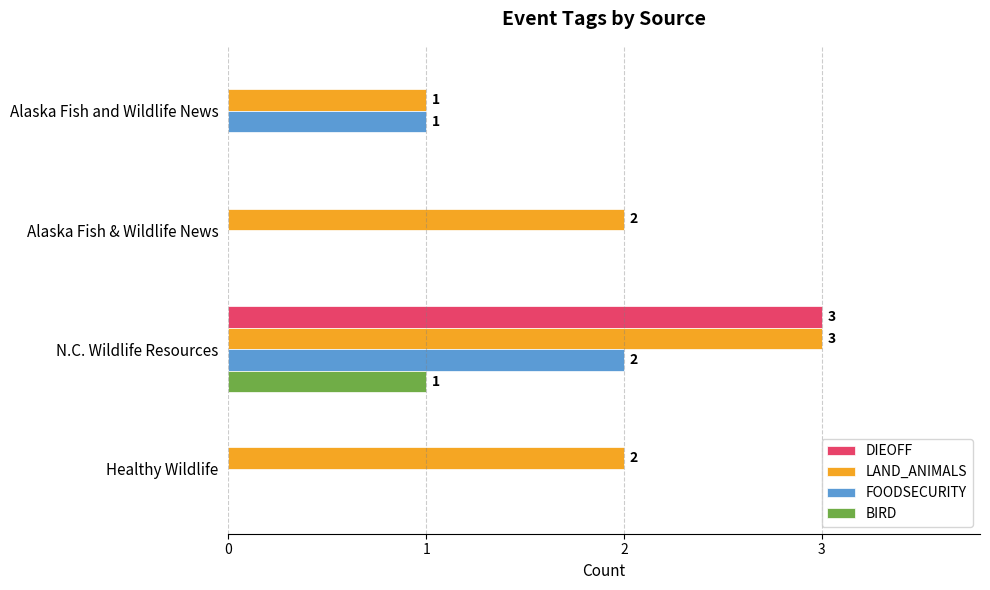

What is the sum of all FOODSECURITY values?

3